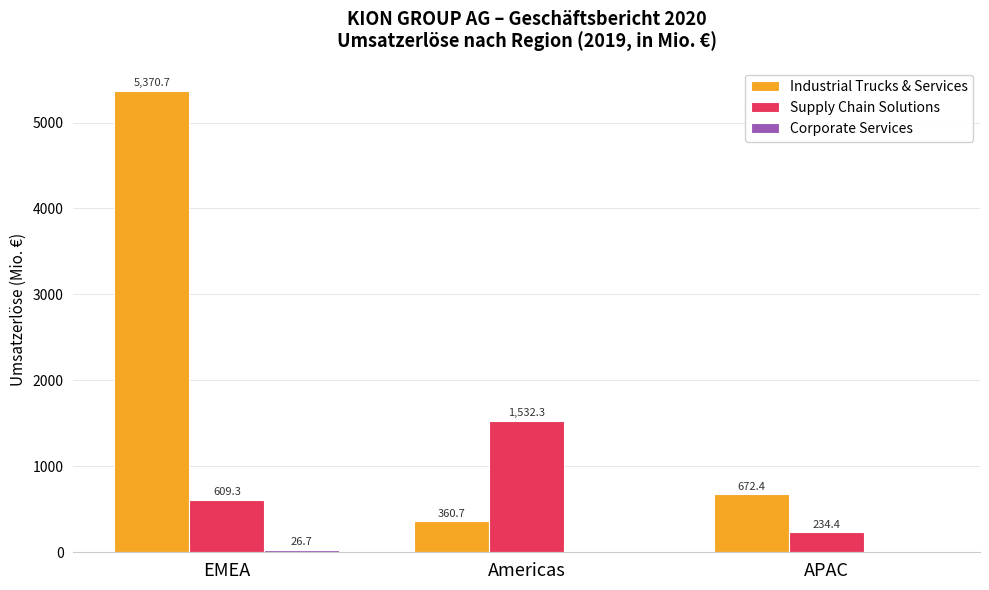

How many categories are shown in the chart?

3